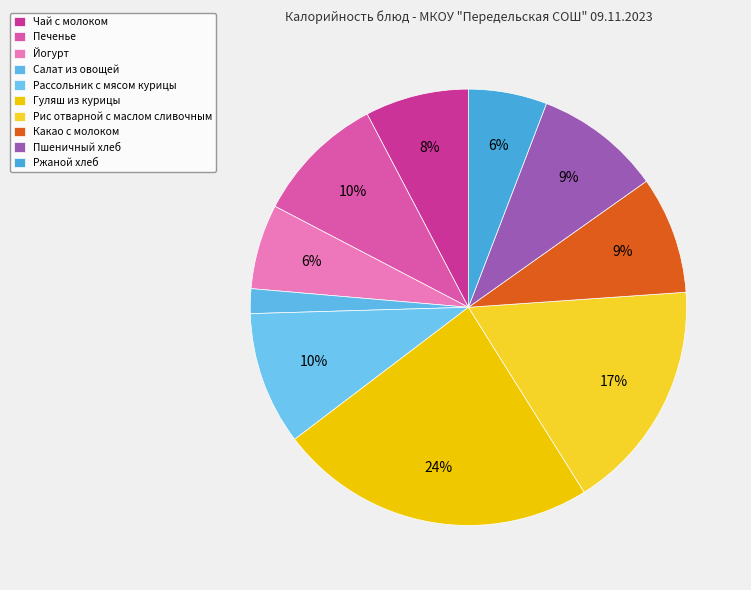

How many segments does this pie chart have?

10